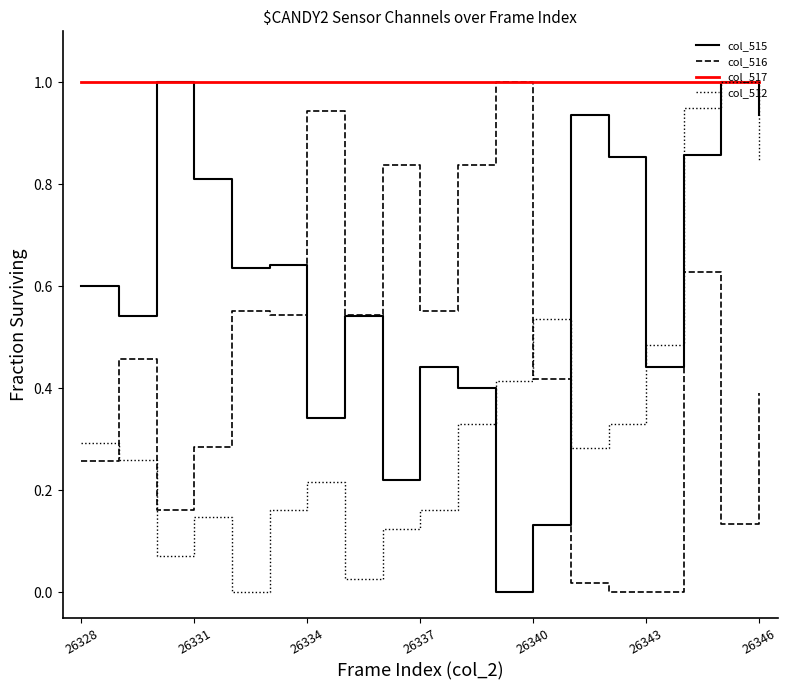

At how many categories does at least one series exceed 0?

19